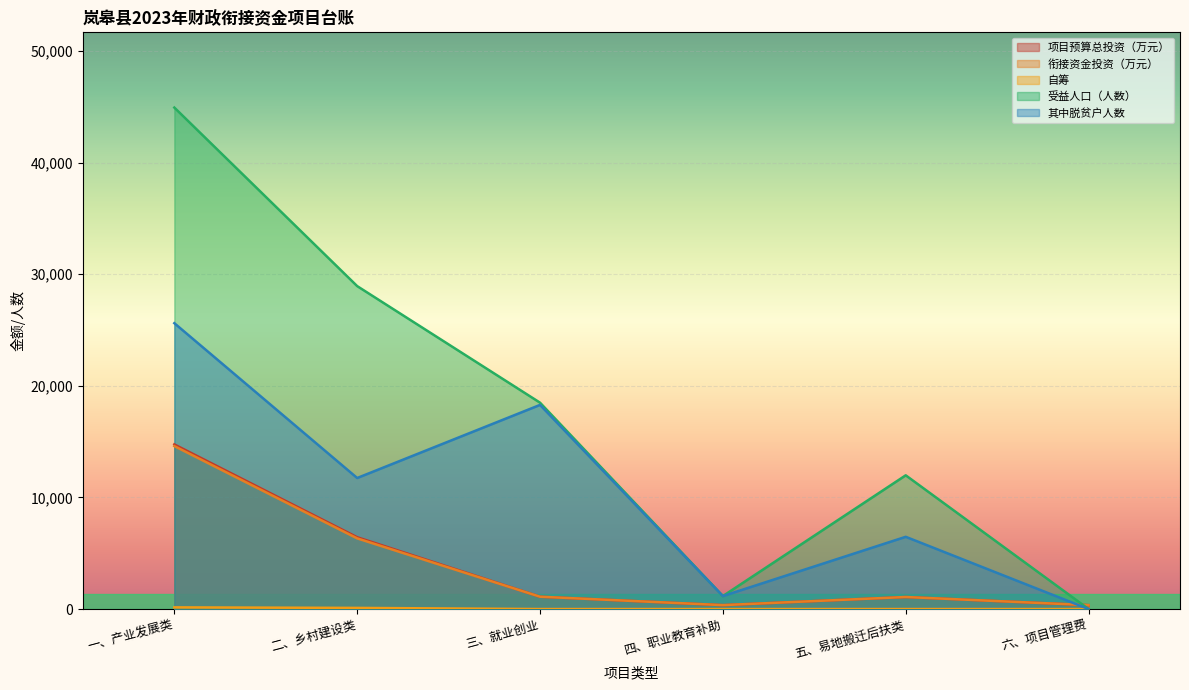

What is the label of the 2nd point from the right?

五、易地搬迁后扶类